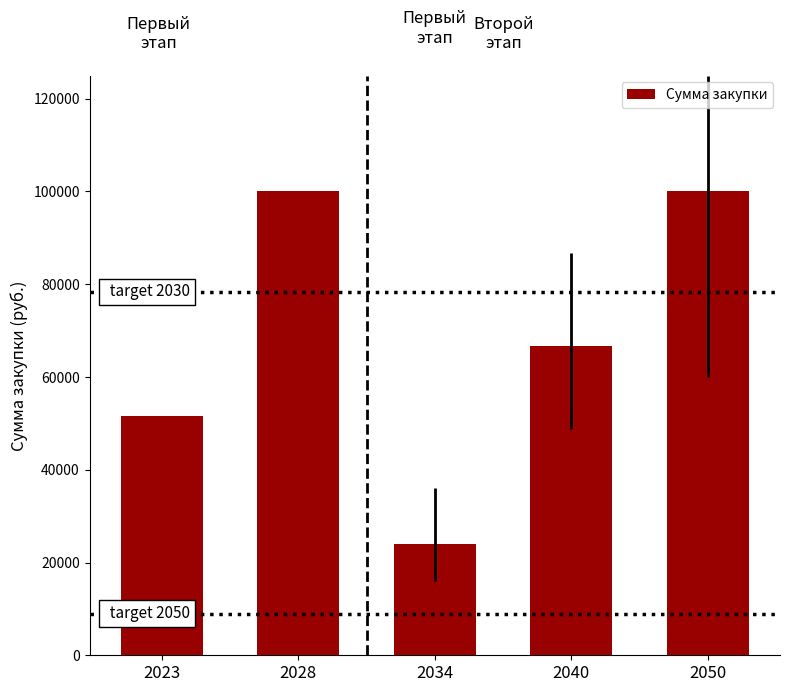

What is the difference between the values at 2034 and 2023?

27697